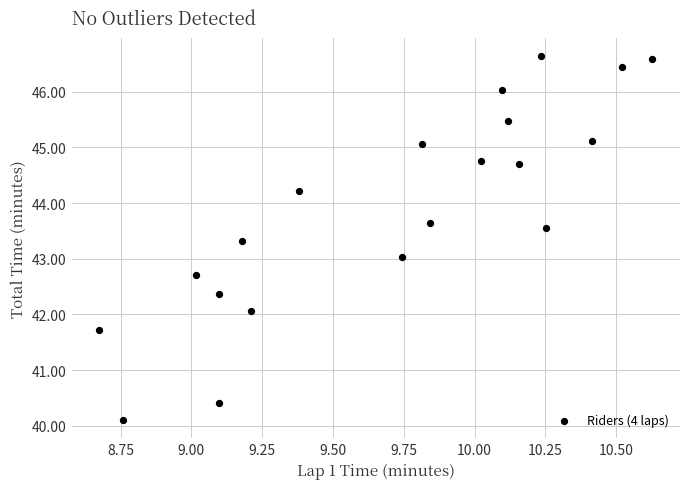

What is the range of Y values (max minus min)?

6.5